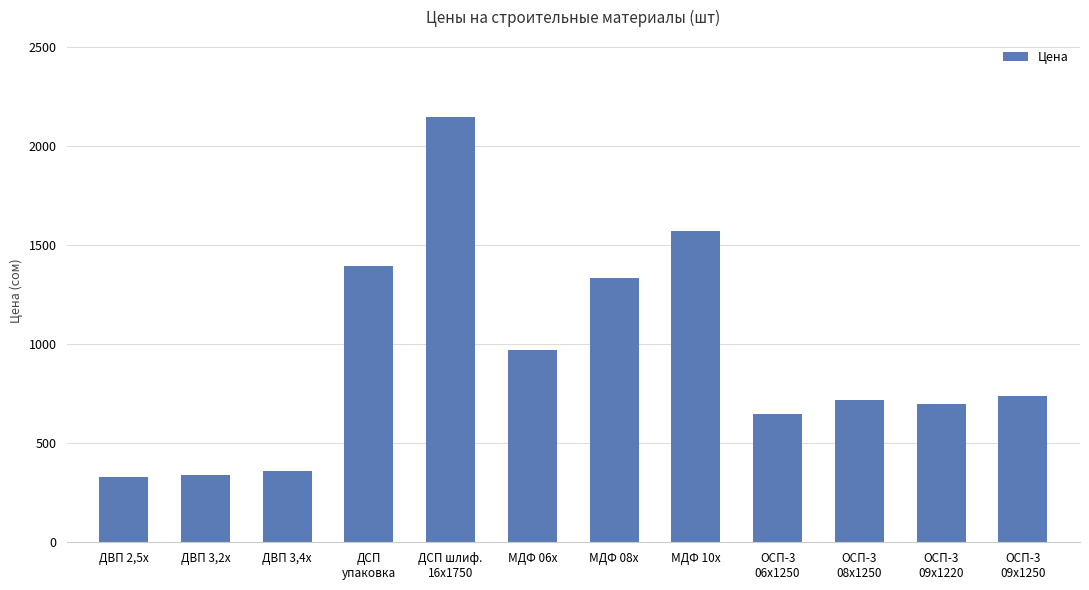

Where is the data nearest to the value 1240?

МДФ 08х